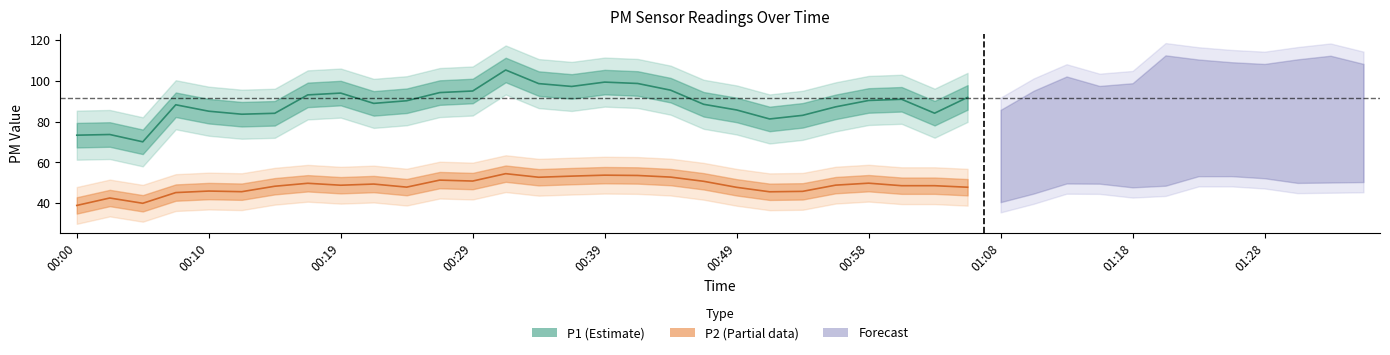

The value of P2 at 00:17 is 29.9. True or false?

False